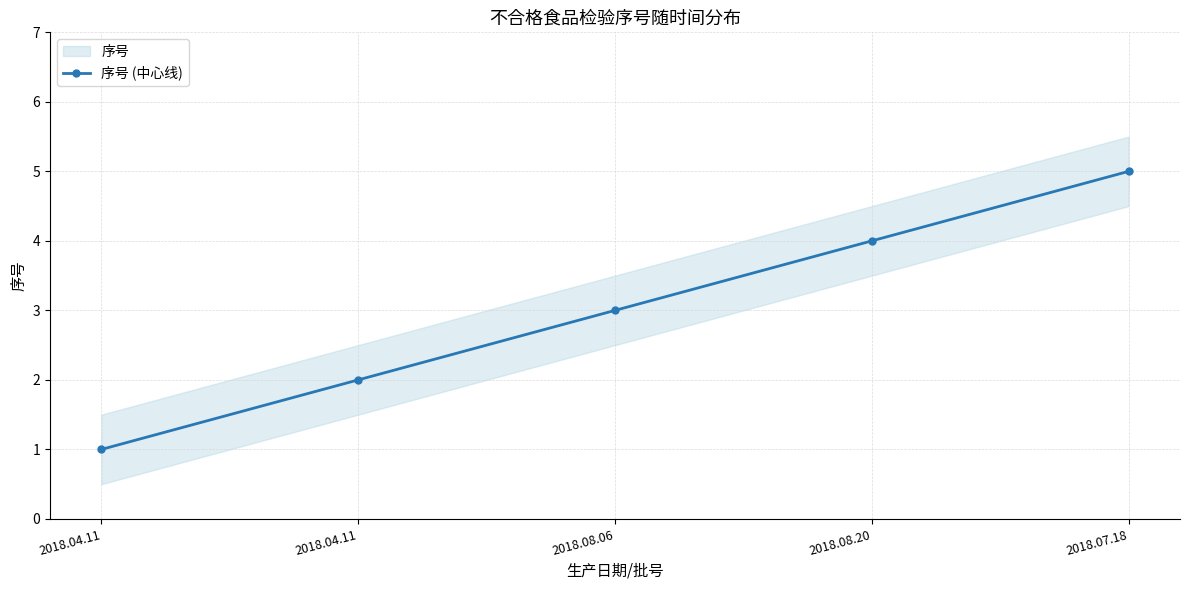

How many data points does each series have?

5